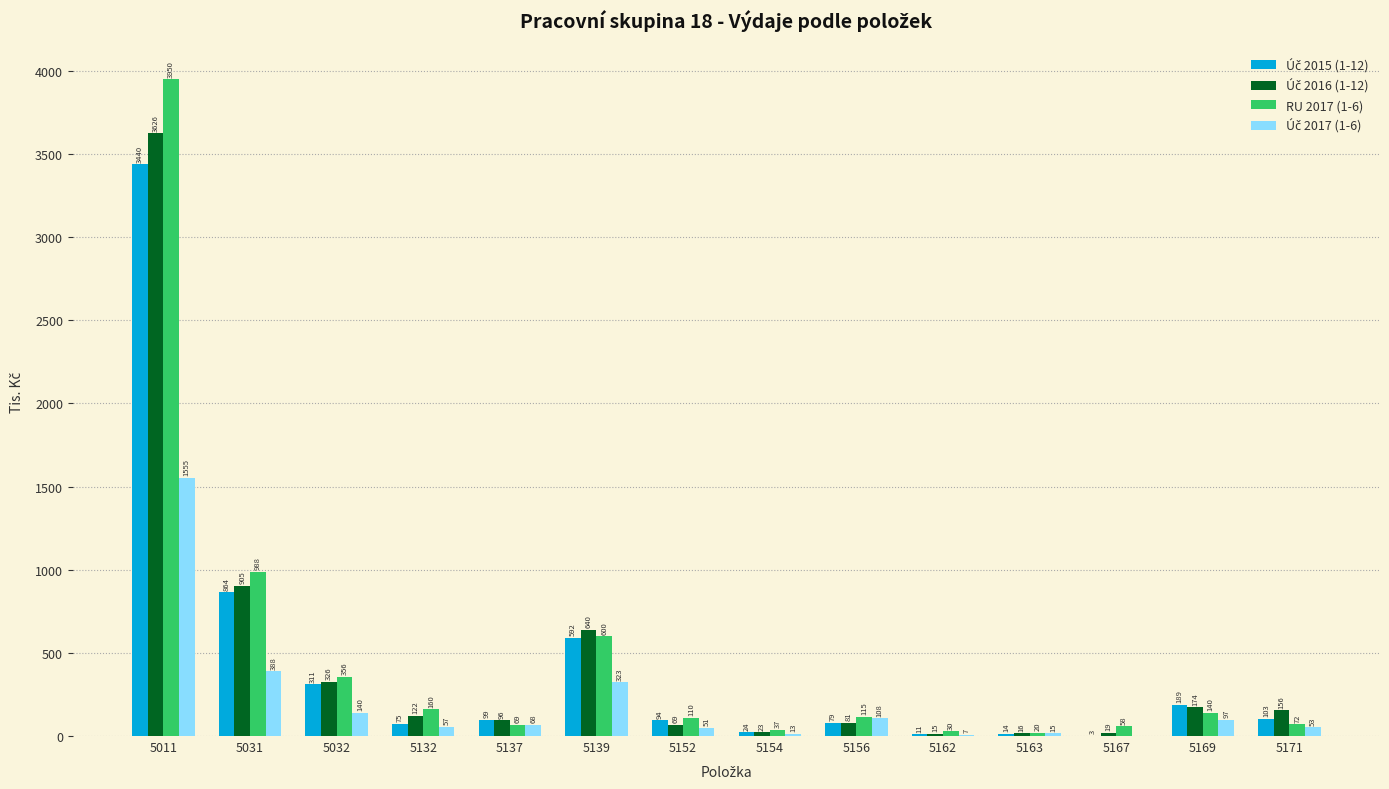

How many distinct data groups are displayed?

4